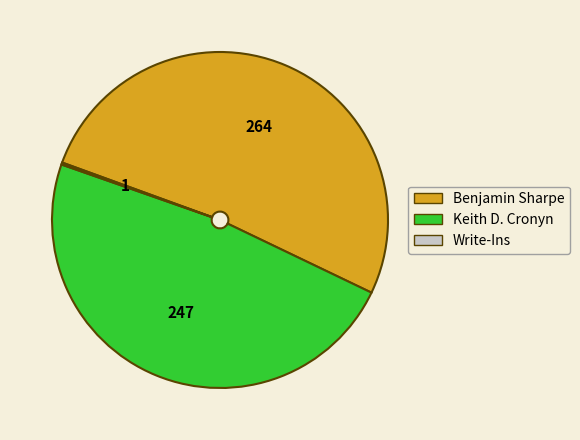

Is it true that Benjamin Sharpe is 39% of the pie?

False